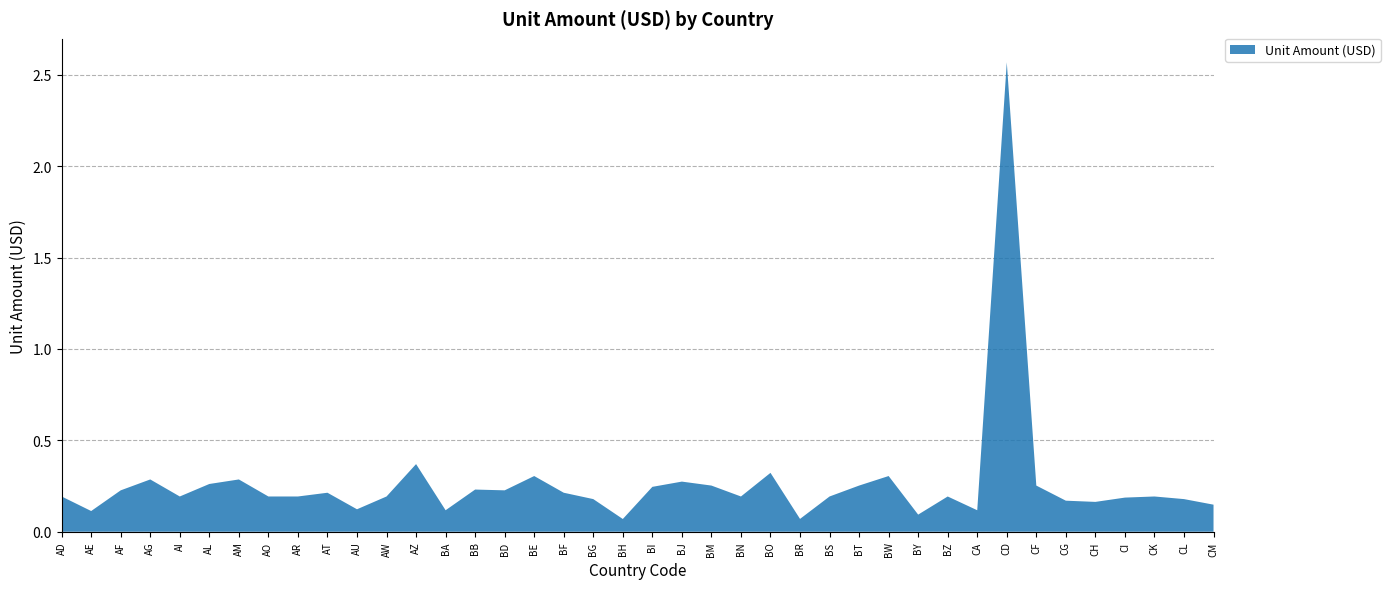

Reading right to left, extract all data points from this chart.

CM=0.1	CL=0.2	CK=0.2	CI=0.2	CH=0.2	CG=0.2	CF=0.3	CD=2.6	CA=0.1	BZ=0.2	BY=0.1	BW=0.3	BT=0.3	BS=0.2	BR=0.1	BO=0.3	BN=0.2	BM=0.3	BJ=0.3	BI=0.2	BH=0.1	BG=0.2	BF=0.2	BE=0.3	BD=0.2	BB=0.2	BA=0.1	AZ=0.4	AW=0.2	AU=0.1	AT=0.2	AR=0.2	AO=0.2	AM=0.3	AL=0.3	AI=0.2	AG=0.3	AF=0.2	AE=0.1	AD=0.2